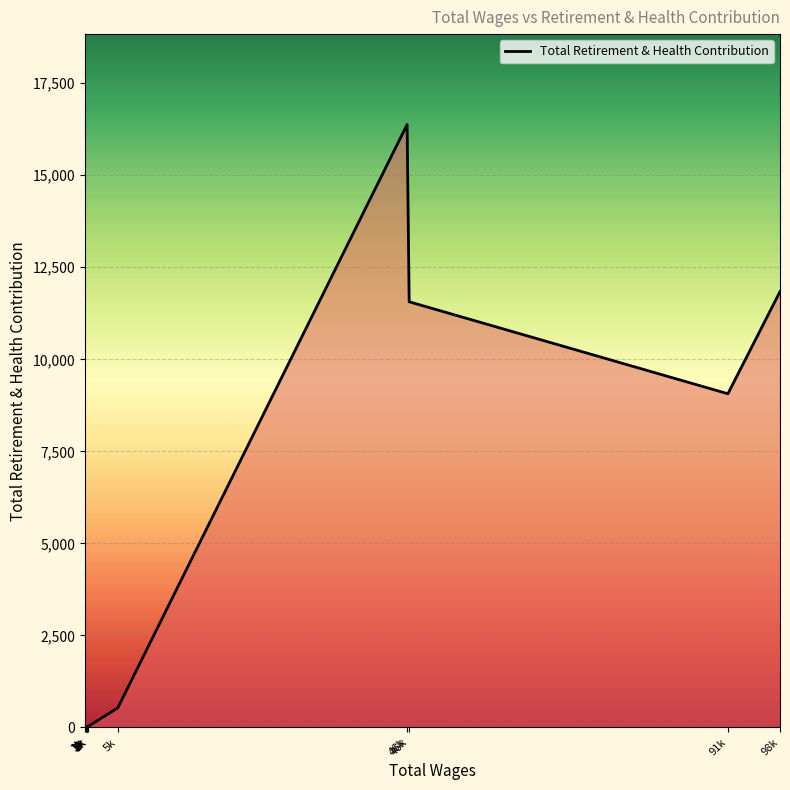

Approximately how many times larger is the value at 98k compared to 1k?

657.7